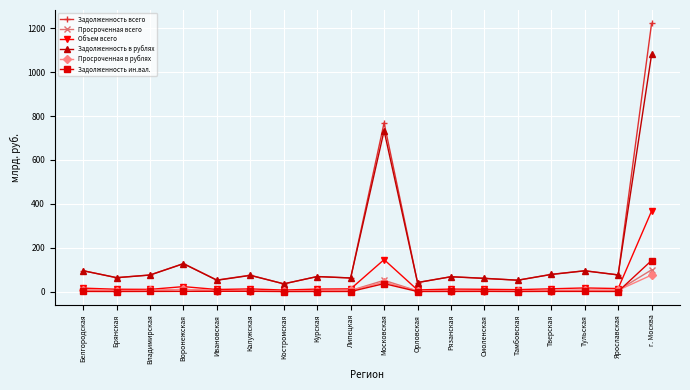

What is the approximate value of Задолженность в рублях at Белгородская?

94.9